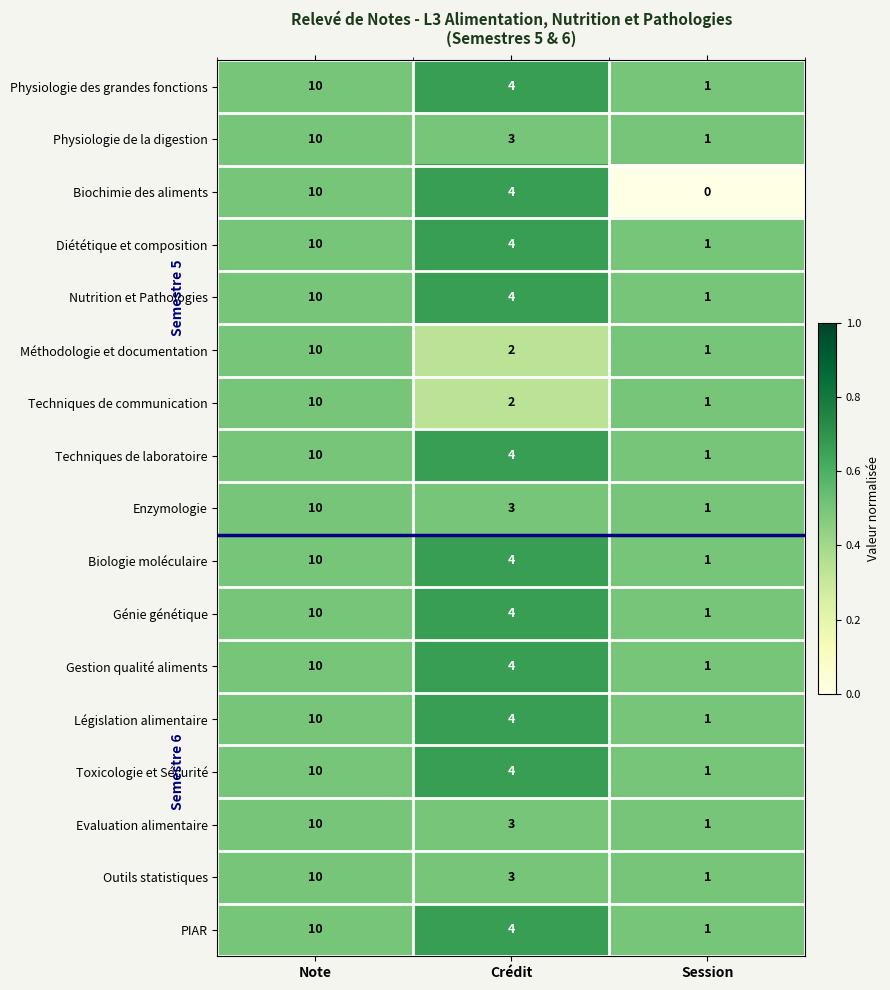

List the labels in order of Techniques de communication value, smallest first.

Session, Crédit, Note